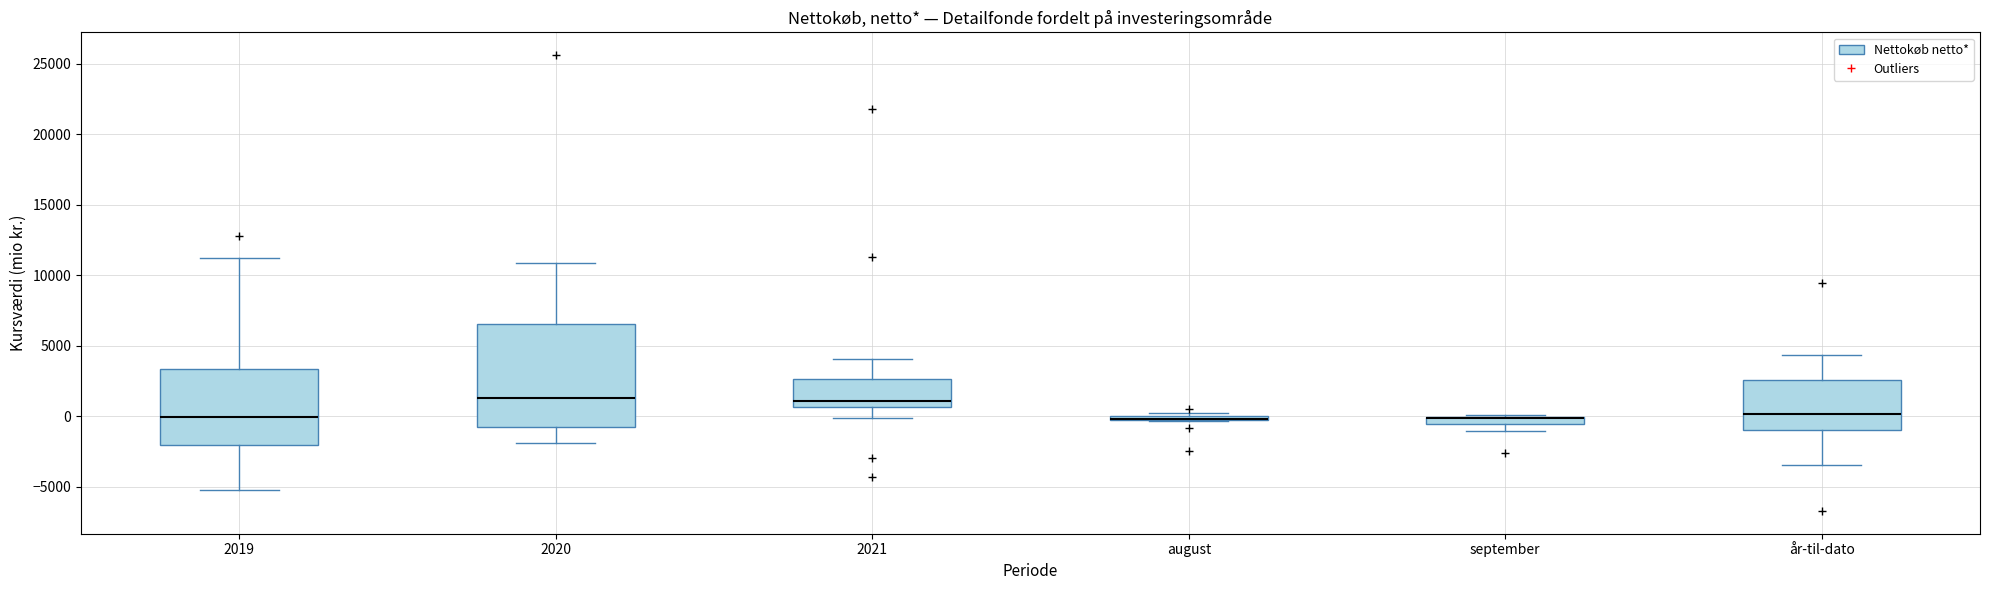

Where does the upper whisker of the box for 2019 end on the y-axis? The values are not printed on the chart, so give them approximately, as read against the axis.

11000